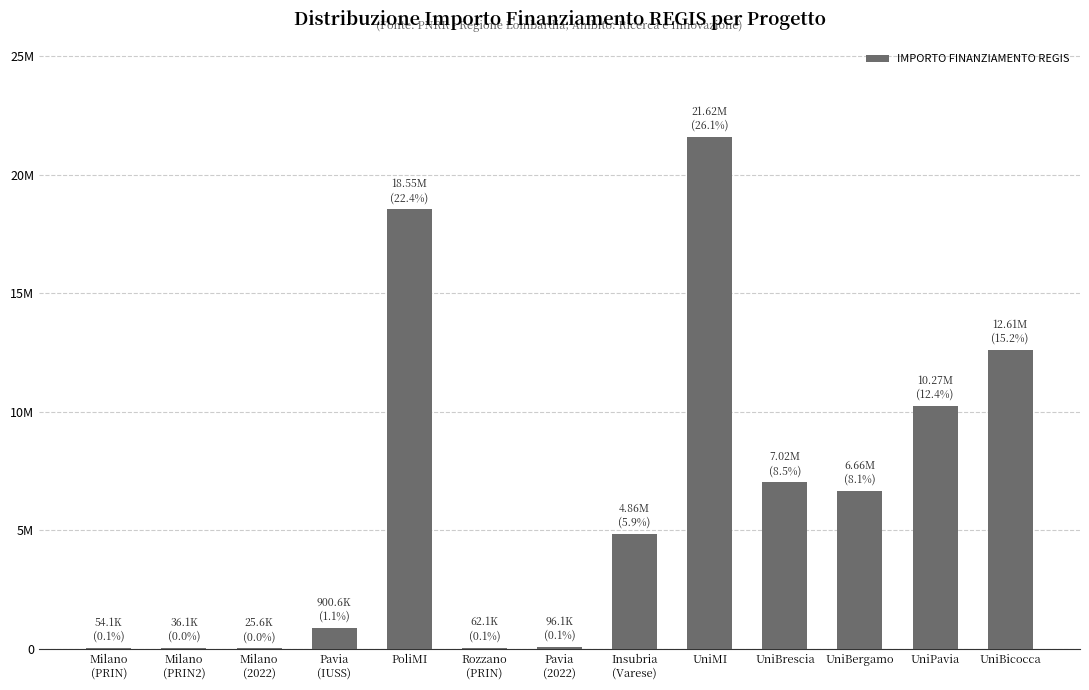

Where is the data nearest to the value 10820342?

UniPavia